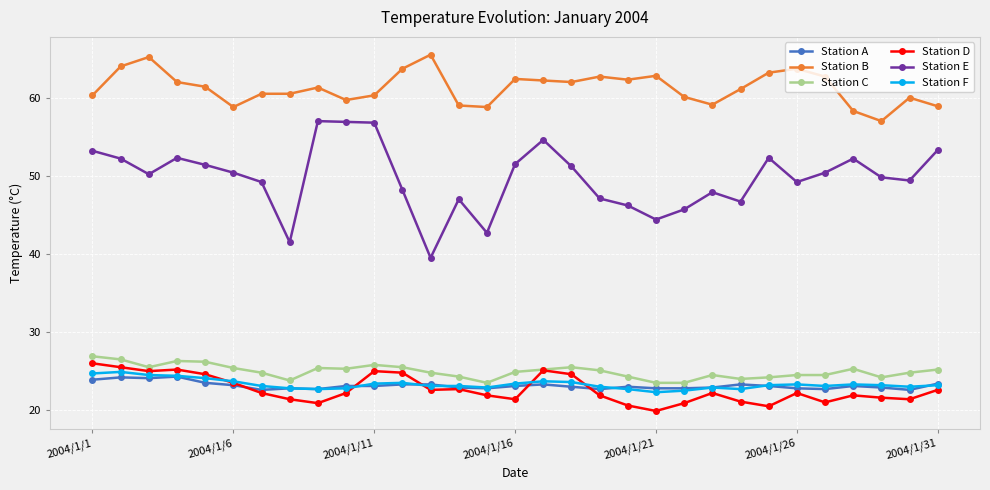

What are all the series names shown in the legend?

Station A, Station B, Station C, Station D, Station E, Station F